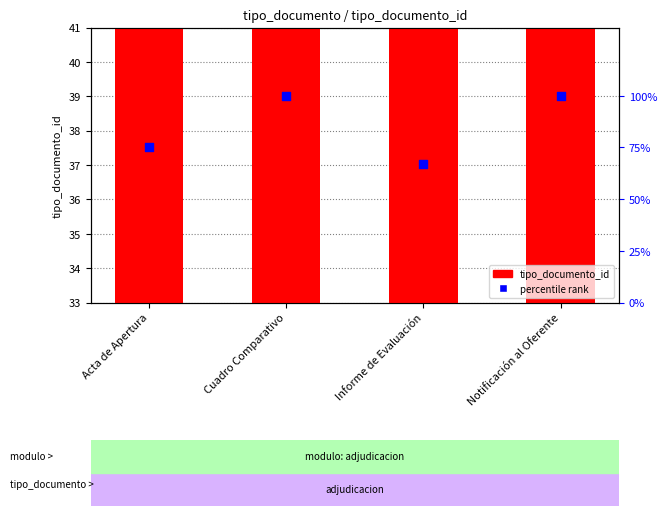

What is the total value across all series at Notificación al Oferente?

139